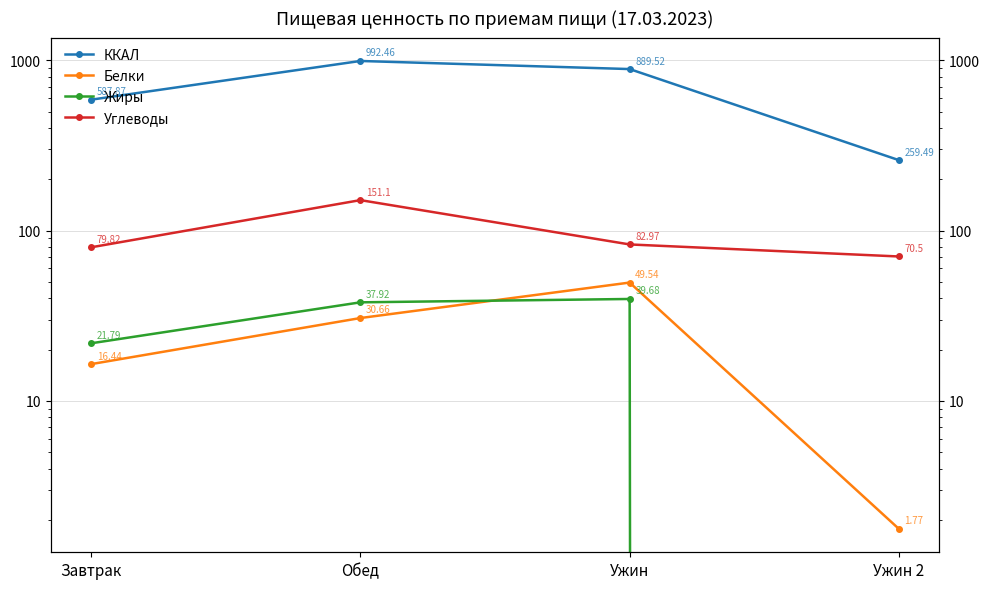

What is the label of the 2nd point from the right?

Ужин